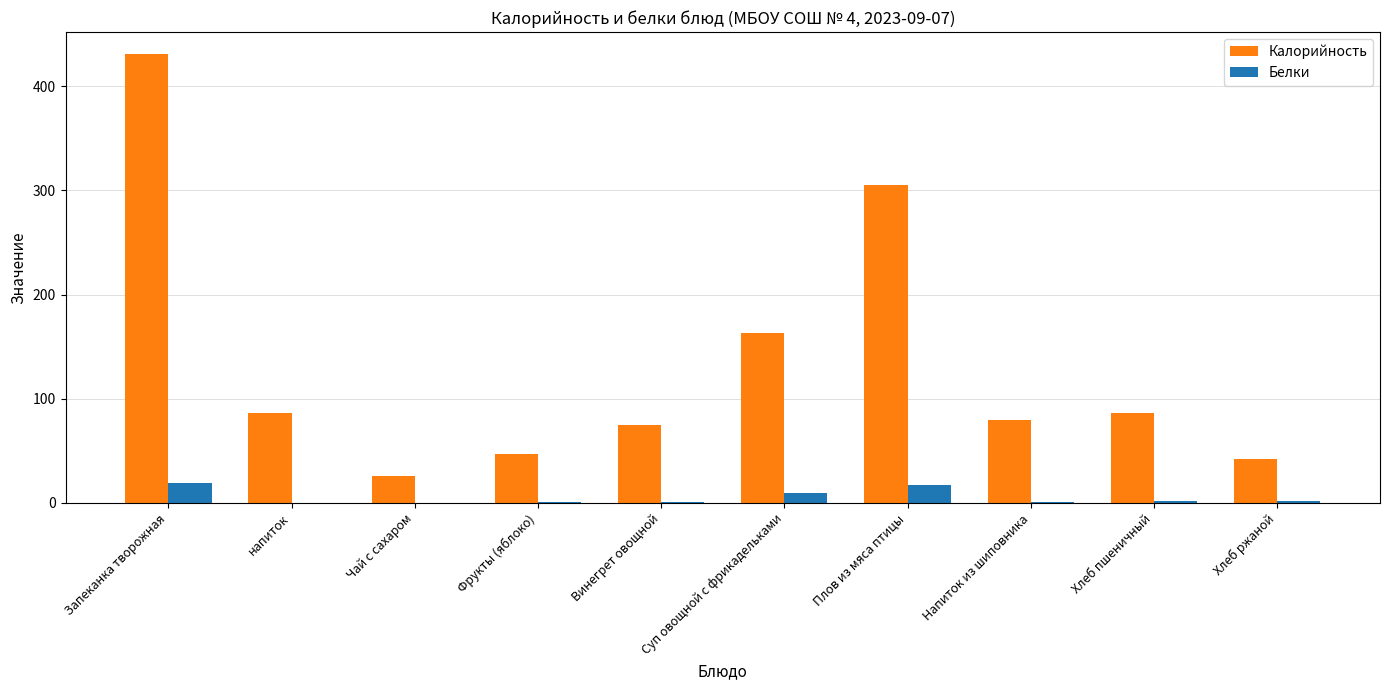

What are all the series names shown in the legend?

Калорийность, Белки